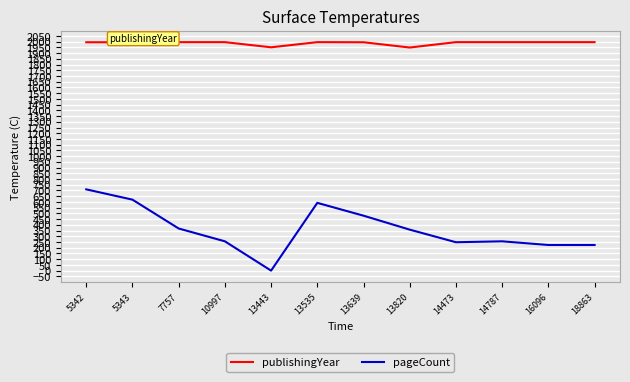

What is the total value across all series at 13535?

2588